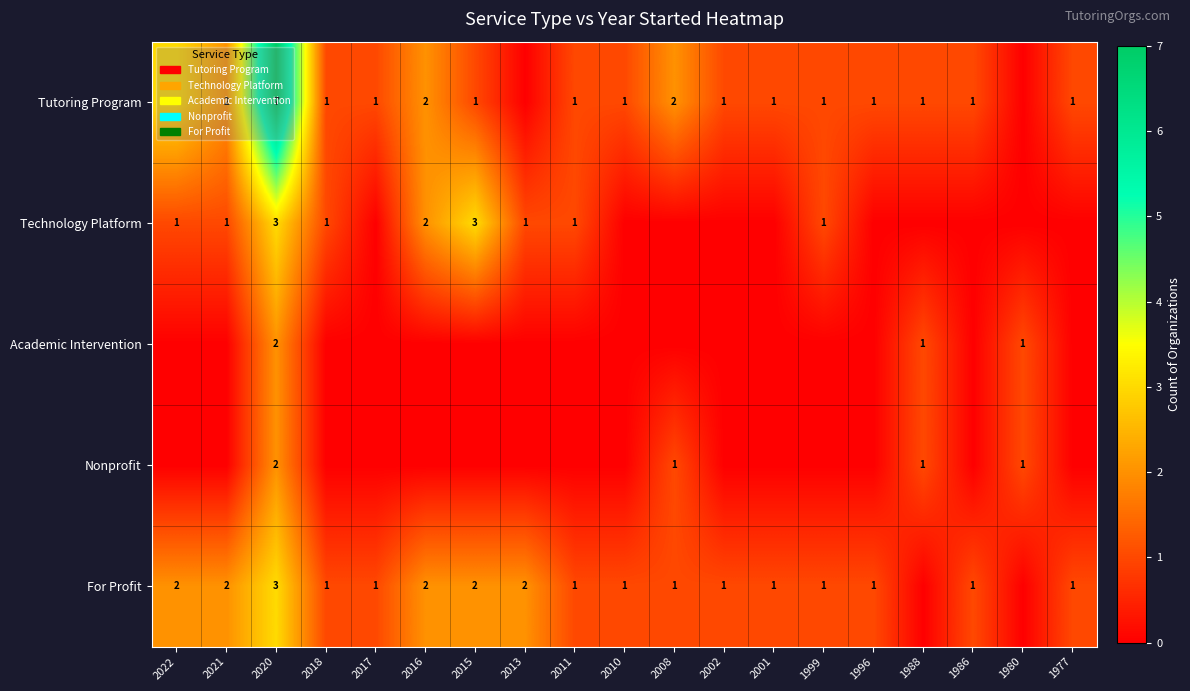

The value of For Profit at 2010 is 1. True or false?

True